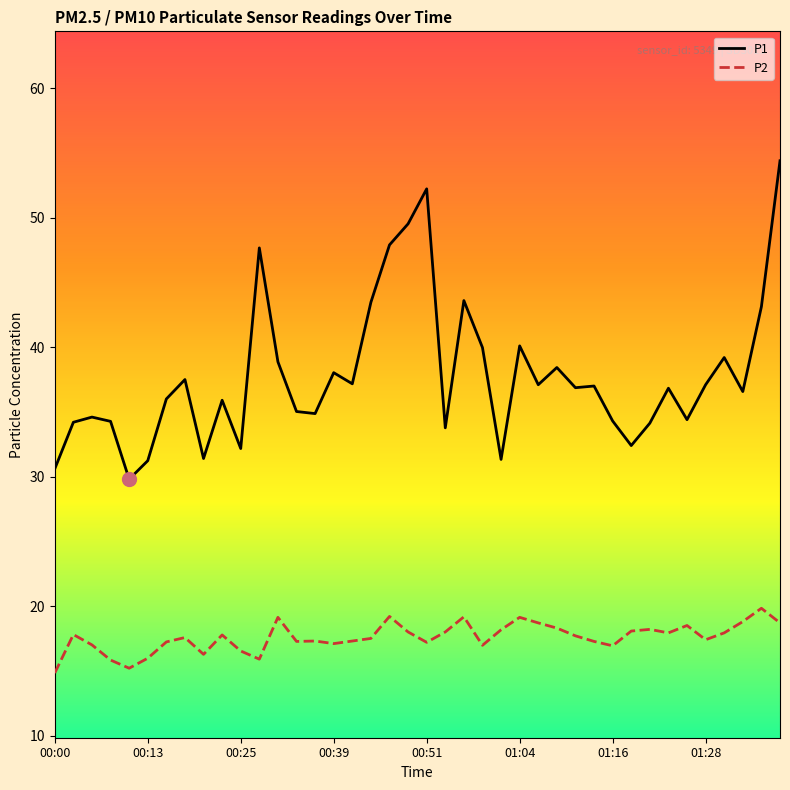

Which series has the largest total across all categories?

P1